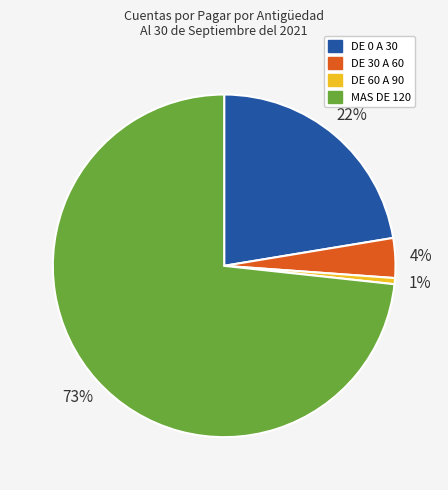

Combined, do MAS DE 120 and DE 30 A 60 account for over 50%?

Yes